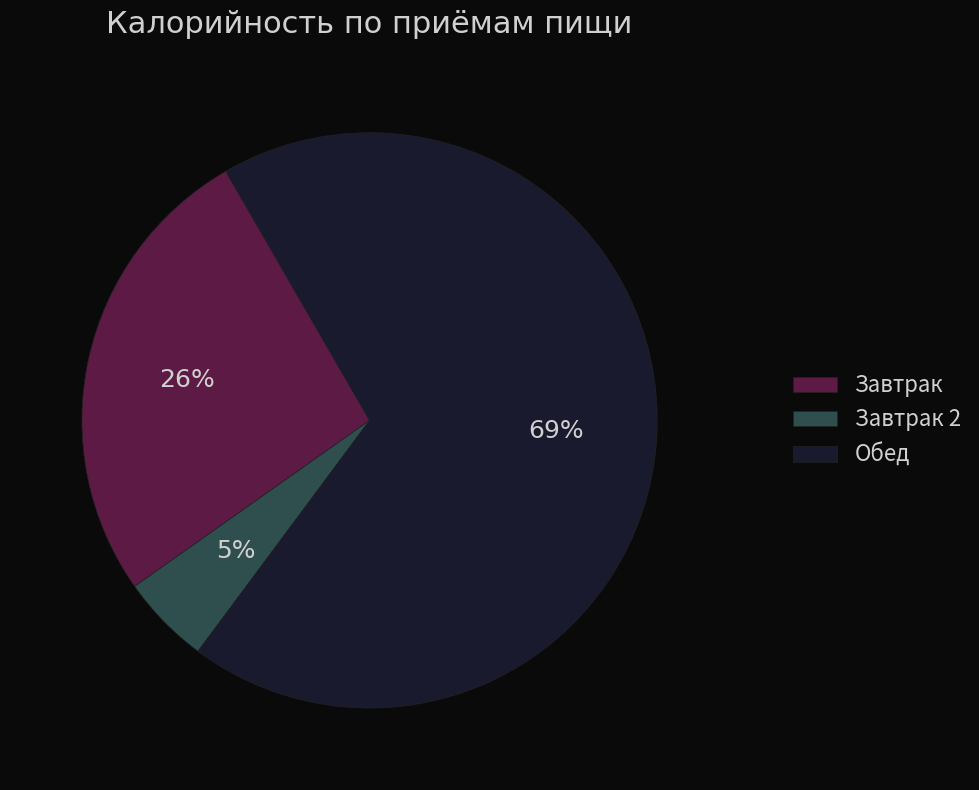

Do Завтрак and Обед together represent more than half of the pie?

Yes